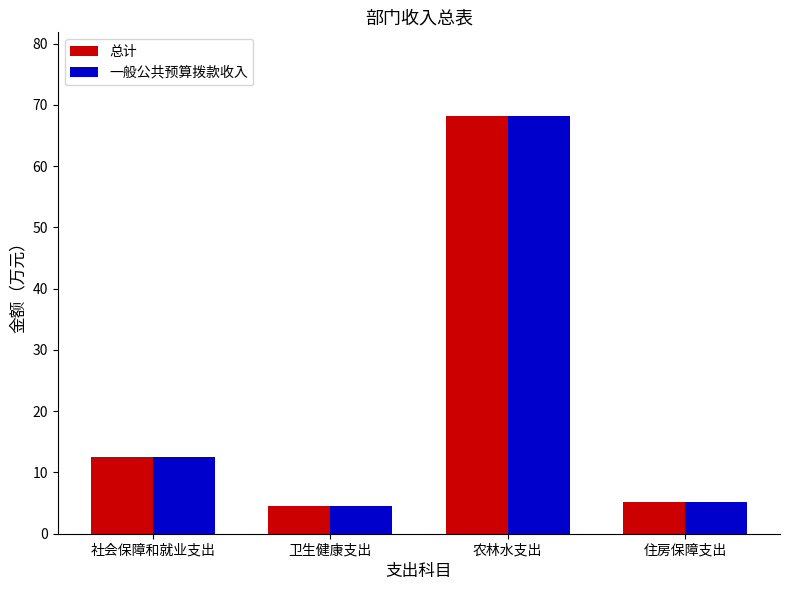

Reading left to right, what are all the values shown in this chart?

总计: 社会保障和就业支出=12.5	卫生健康支出=4.5	农林水支出=68.2	住房保障支出=5.1
一般公共预算拨款收入: 社会保障和就业支出=12.5	卫生健康支出=4.5	农林水支出=68.2	住房保障支出=5.1